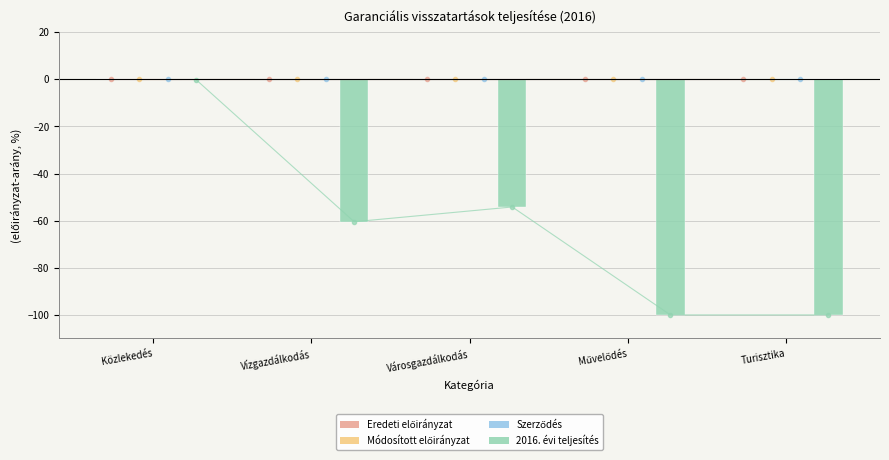

What is the smallest value displayed?

-100.0